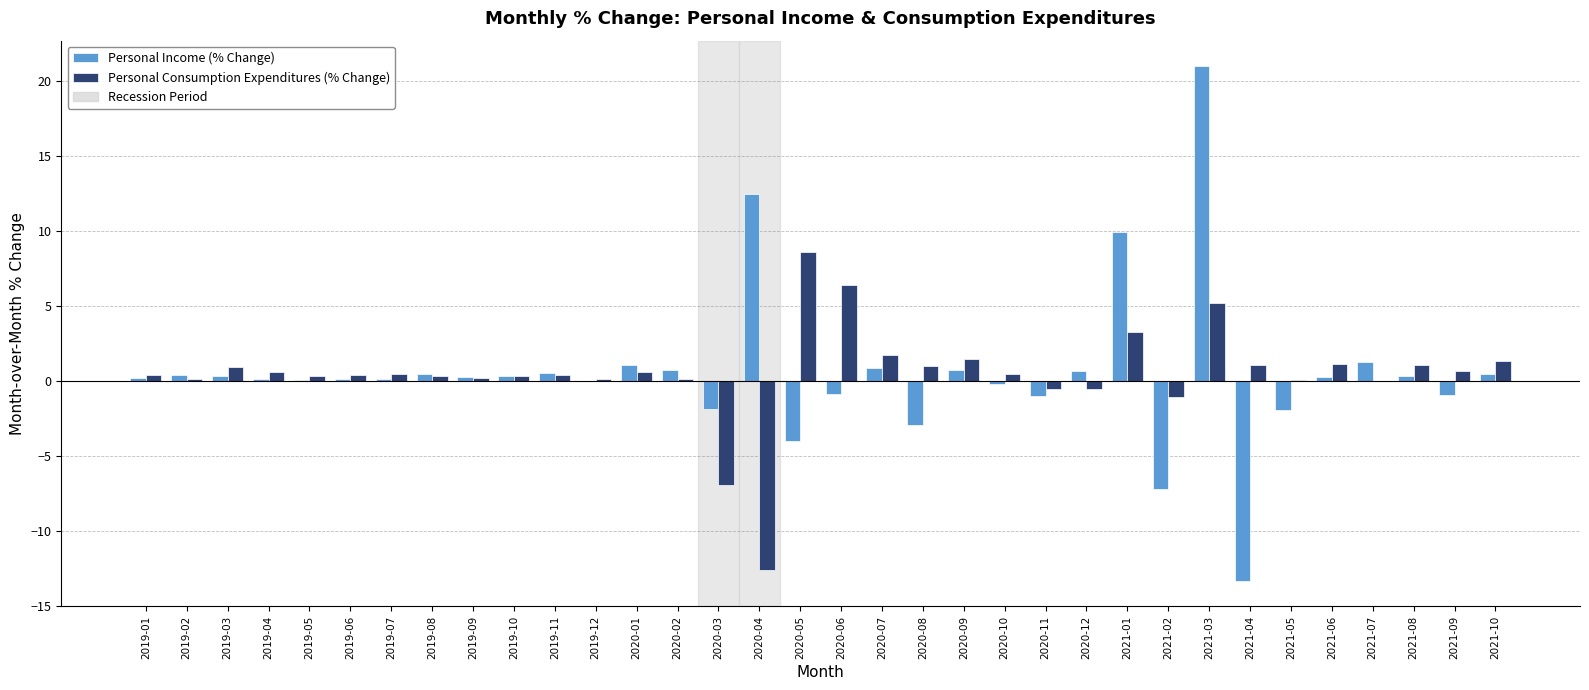

The value of Personal Income (% Change) at 2019-12 is -0.0. True or false?

True